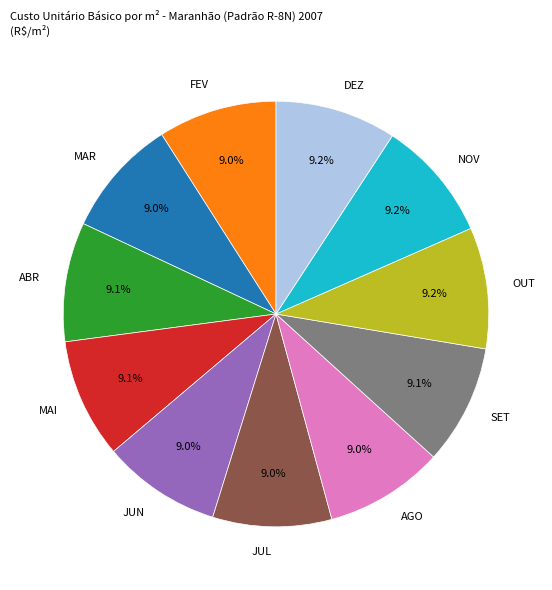

The SET slice represents 16% of the pie. True or false?

False